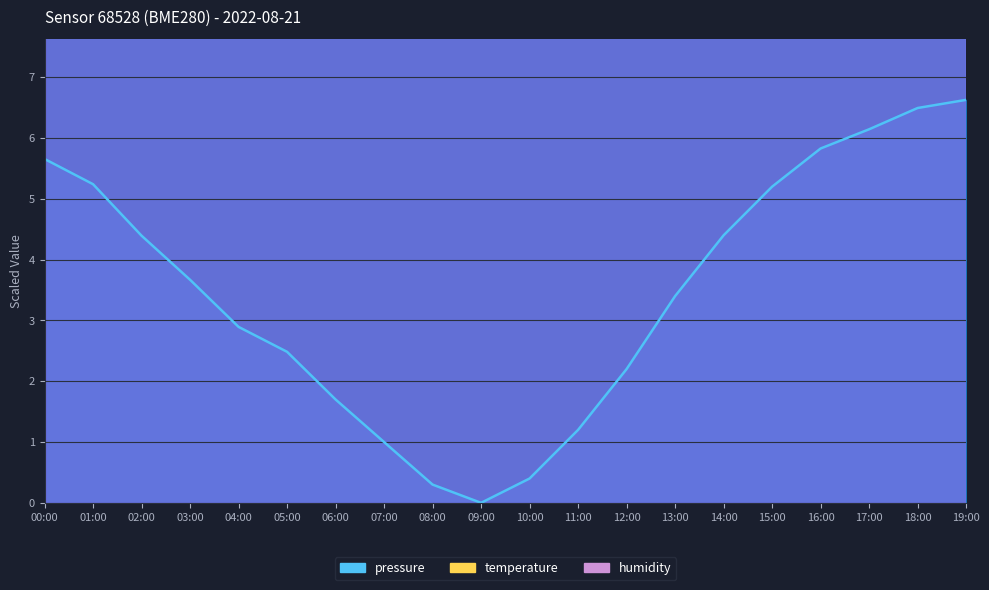

What is the label of the 6th point from the right?

14:00